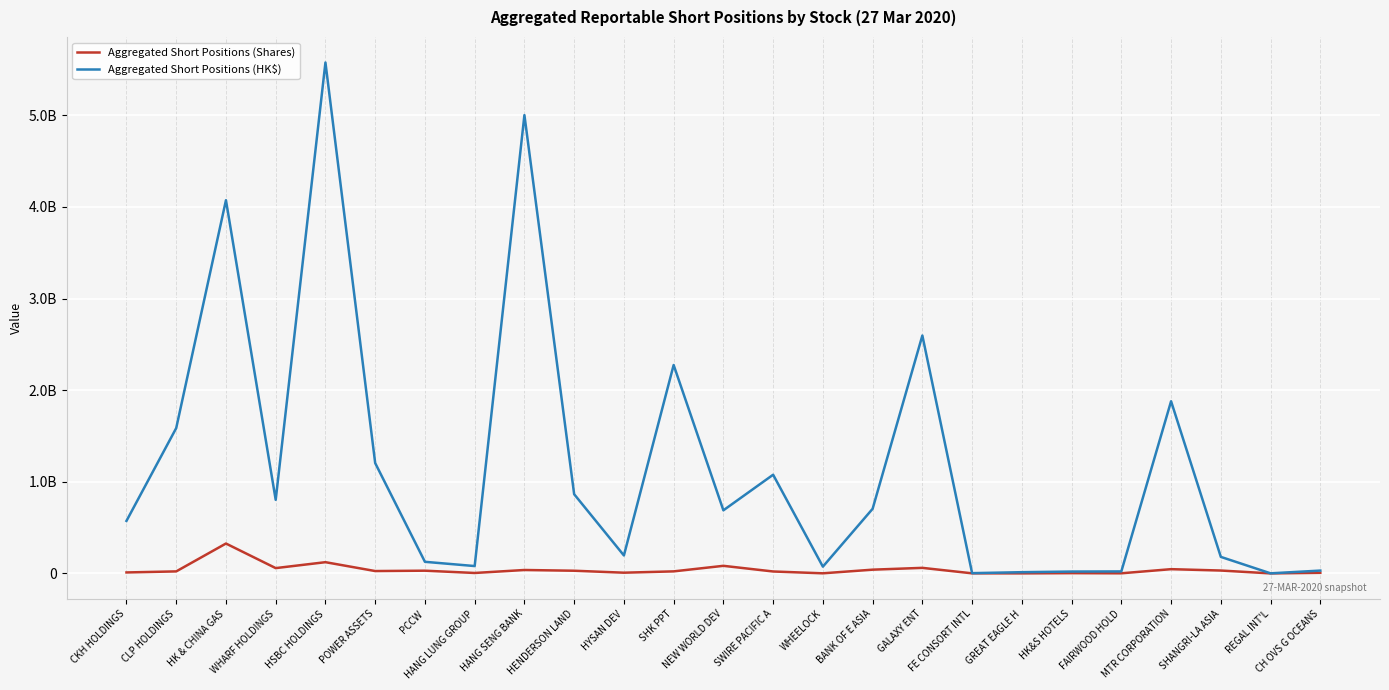

The value of Aggregated Short Positions (HK$) at HENDERSON LAND is 503746504. True or false?

False